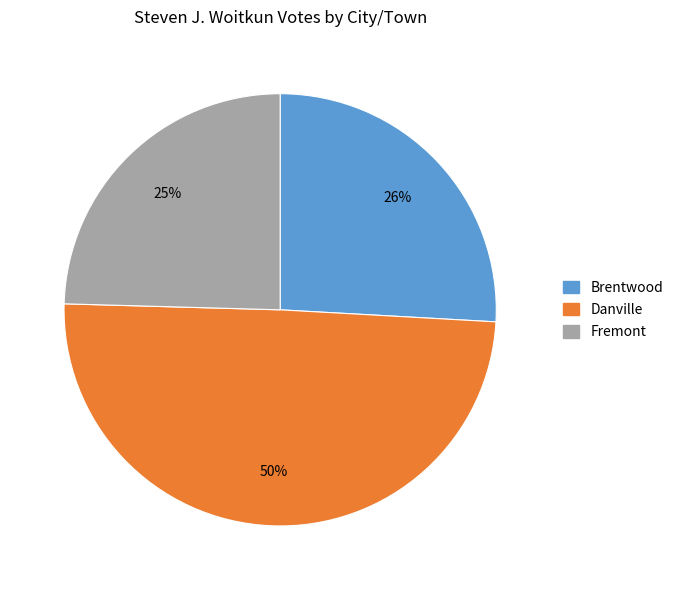

How many segments does this pie chart have?

3